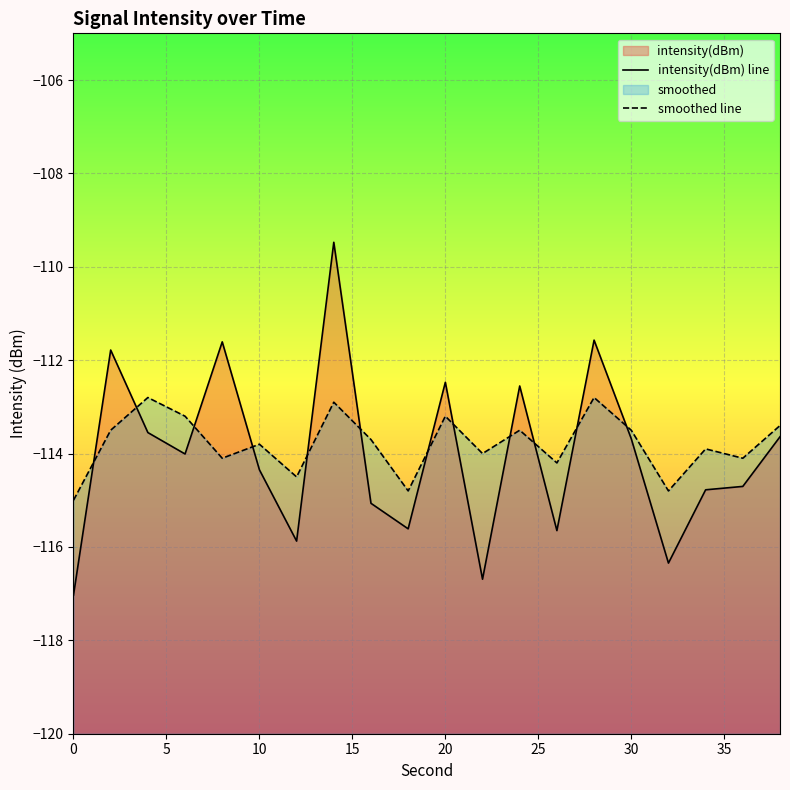

How many intersections are there between intensity(dBm) line and smoothed line?

12